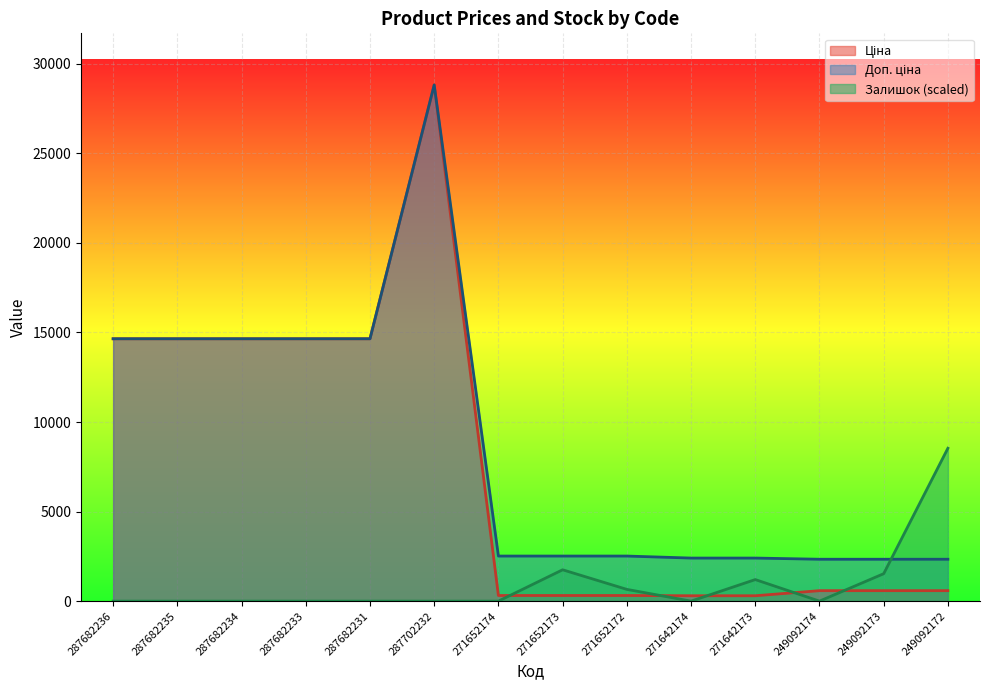

What is the difference between the Ціна values at 271652172 and 287682236?

14334.9